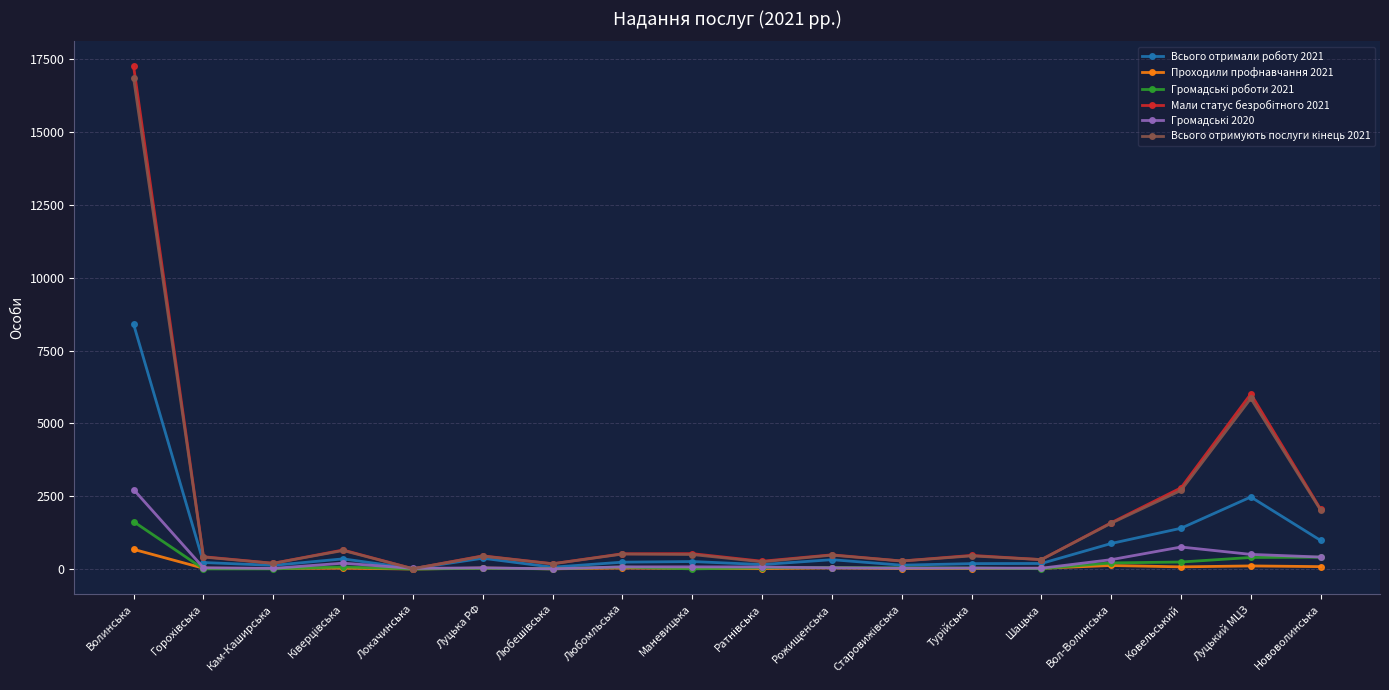

What is the label of the 8th point from the right?

Рожищенська